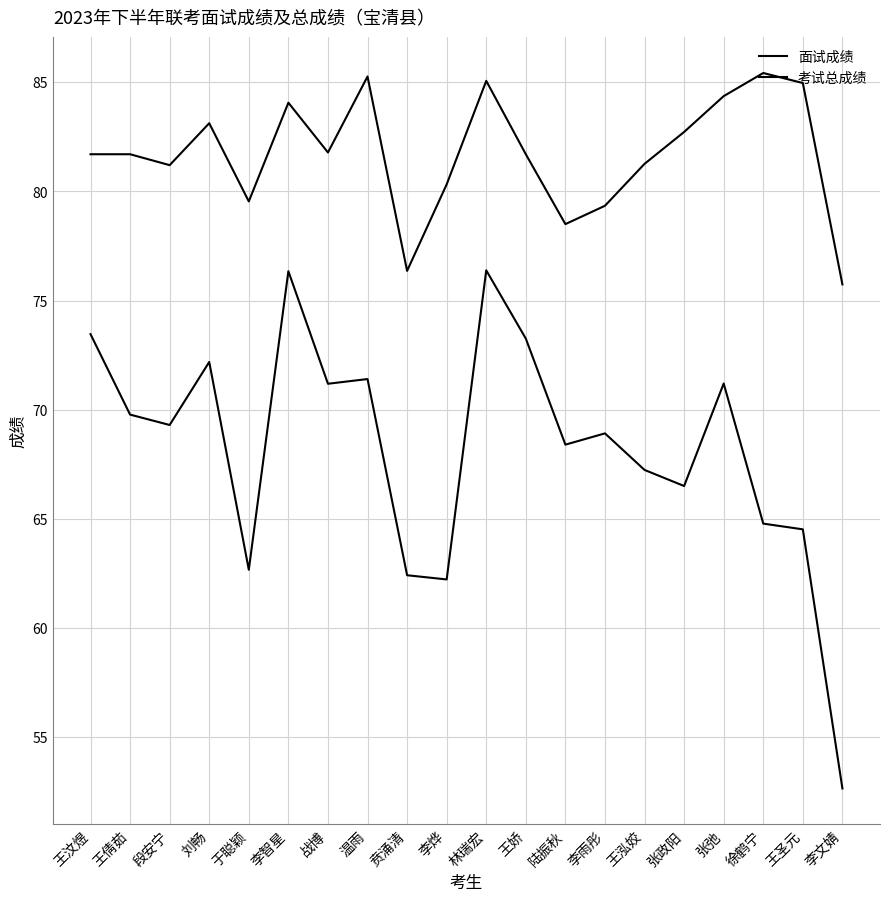

The 考试总成绩 series shows 52.7 at 李文婧. True or false?

True